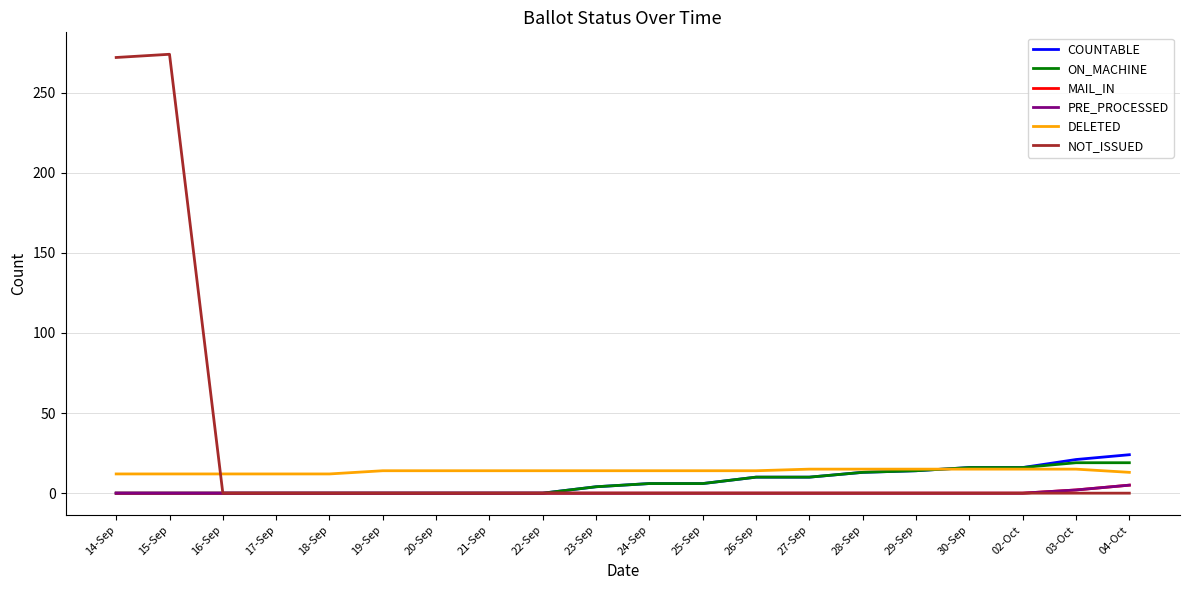

Is this an area chart (filled region under the line)?

No